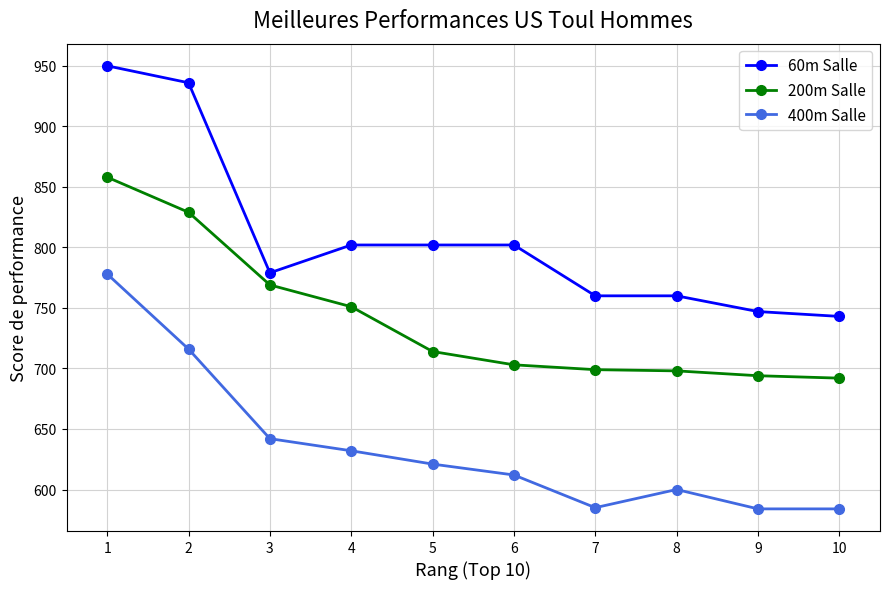

True or false: 200m Salle and 60m Salle cross at least once.

False